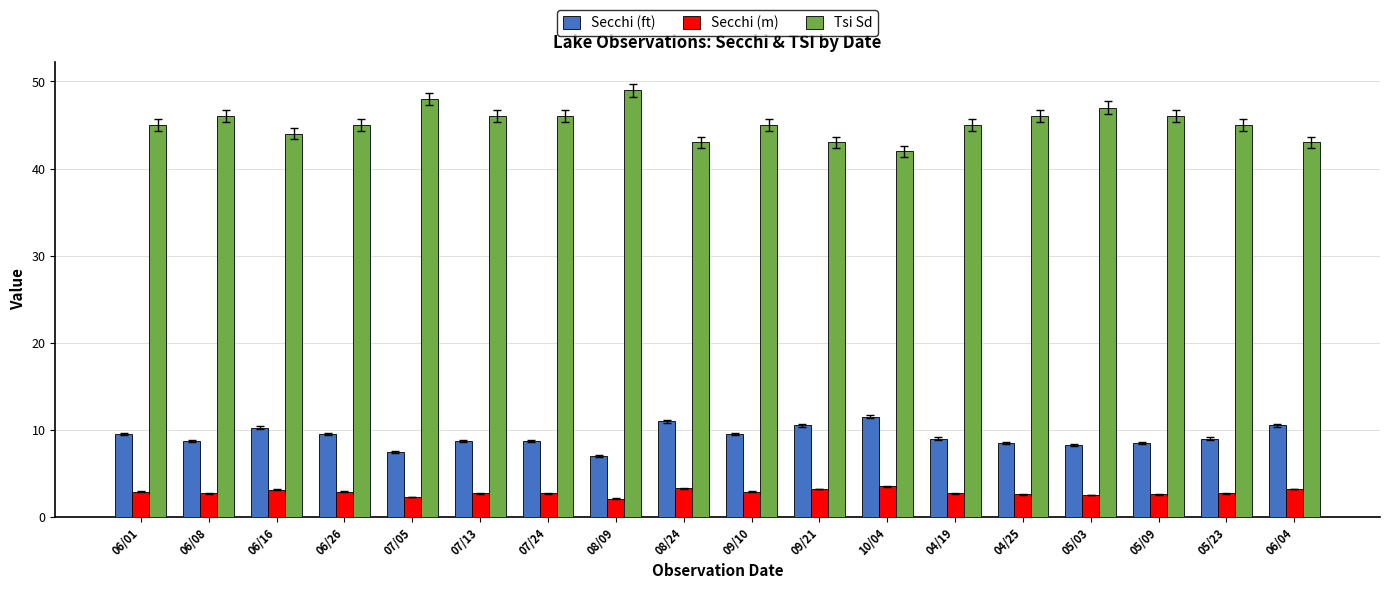

What is the sum of all Tsi Sd values?

814.0